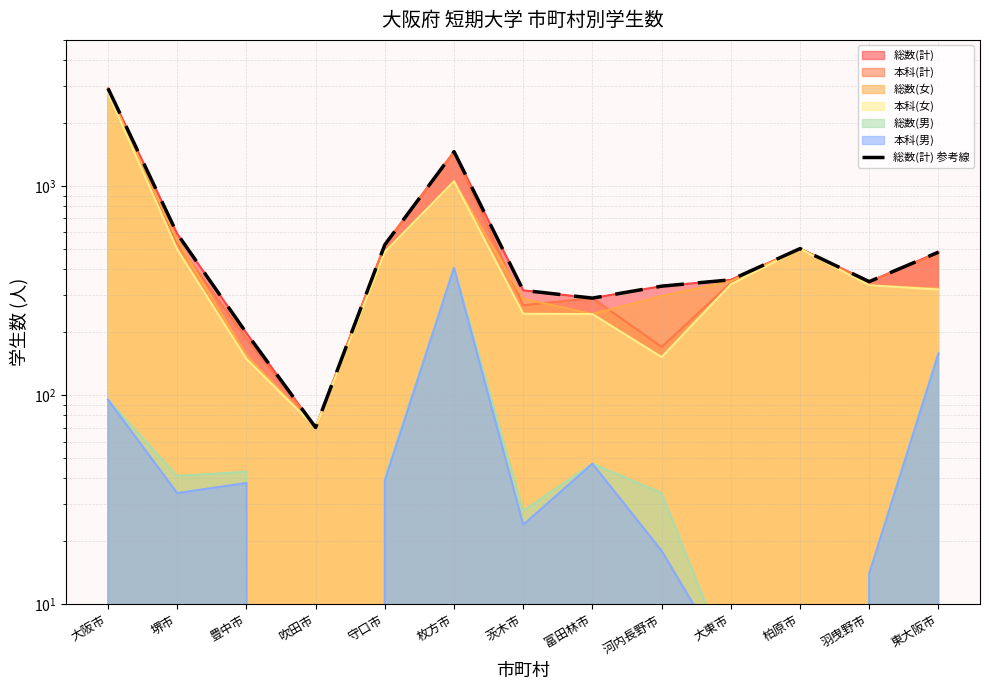

Rank the categories by value from lowest to highest.

吹田市, 豊中市, 富田林市, 茨木市, 河内長野市, 羽曳野市, 大東市, 東大阪市, 柏原市, 守口市, 堺市, 枚方市, 大阪市